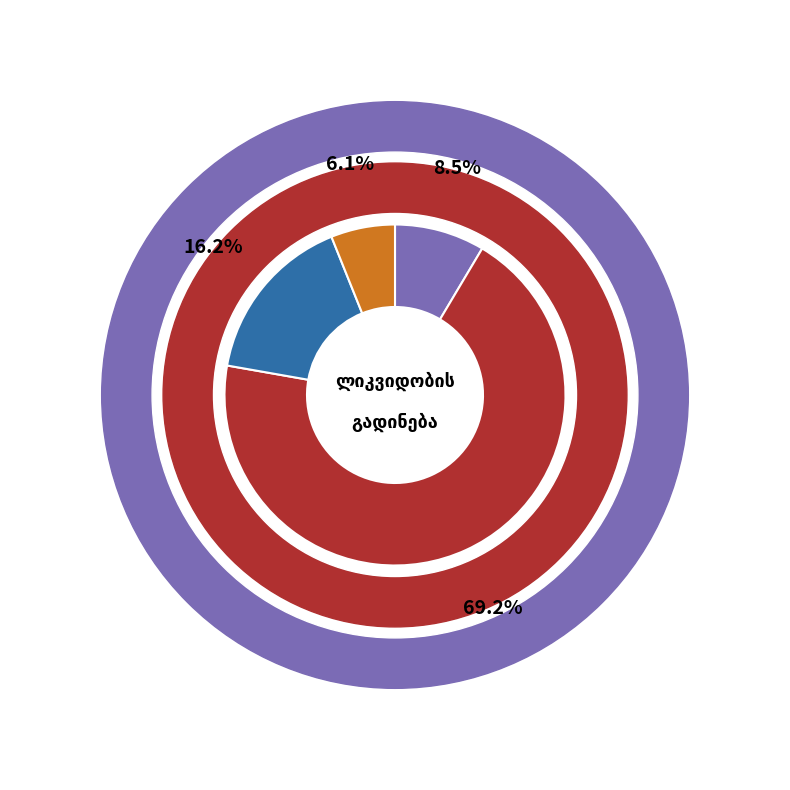

Is there a majority slice in this chart?

Yes